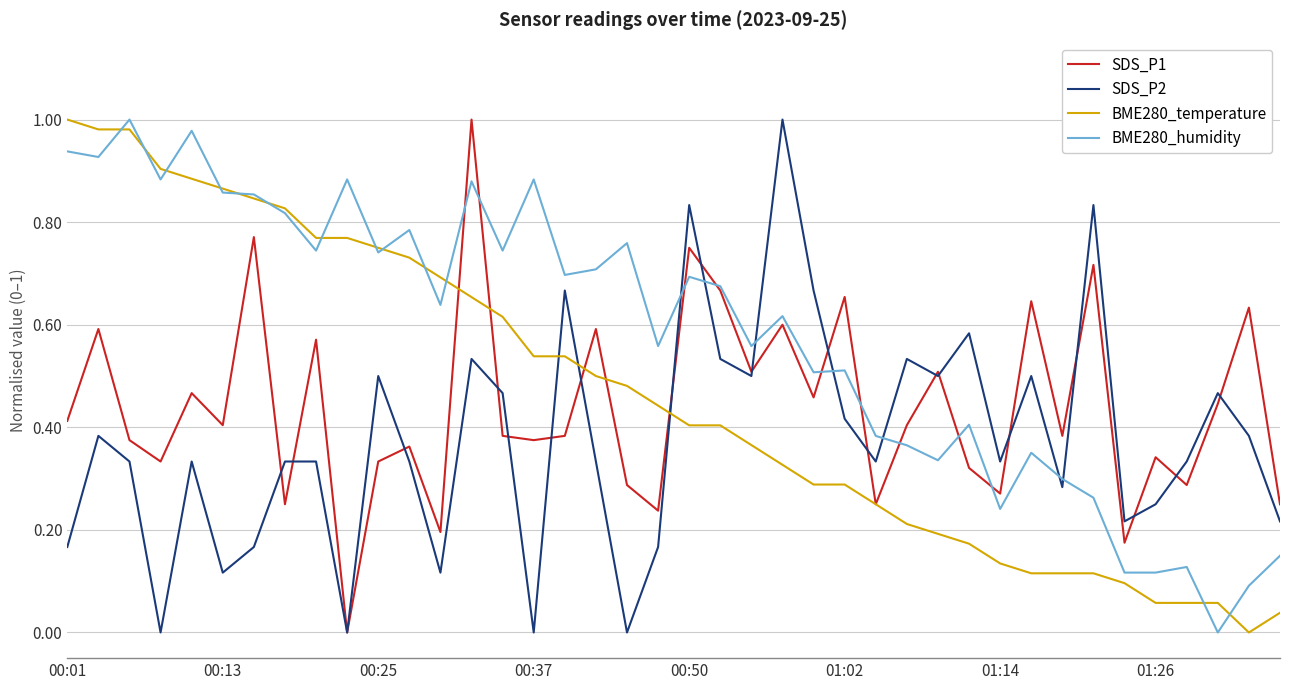

Which series has the largest total across all categories?

BME280_humidity